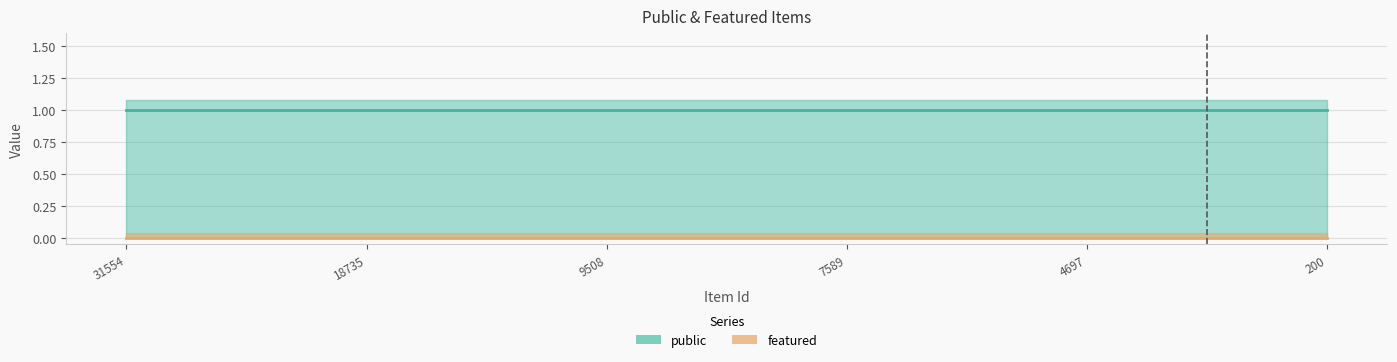

True or false: featured and public cross at least once.

False